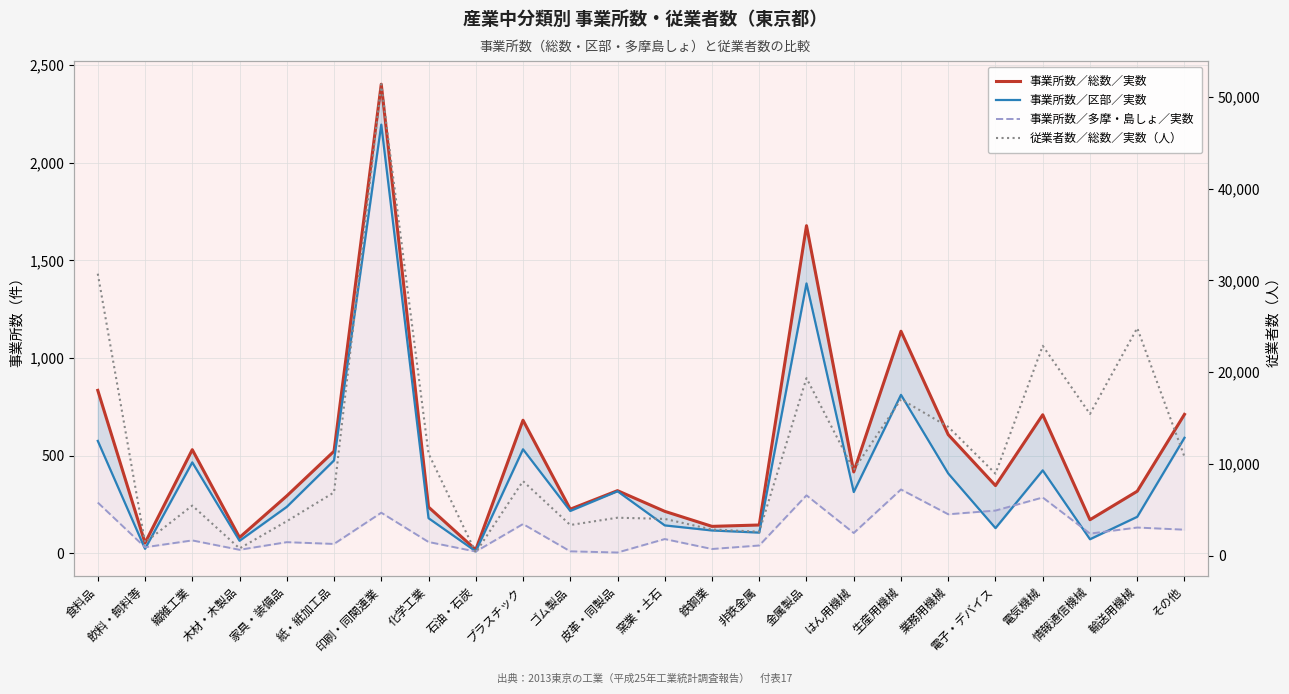

What is the minimum value shown in the chart?

3